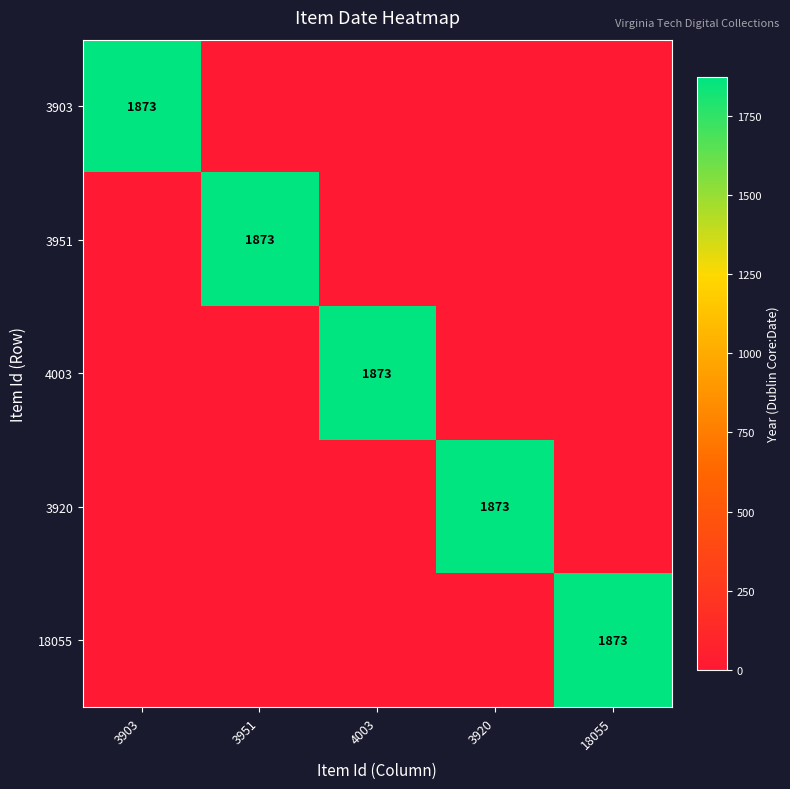

What is the sum of all 18055 values?

1873